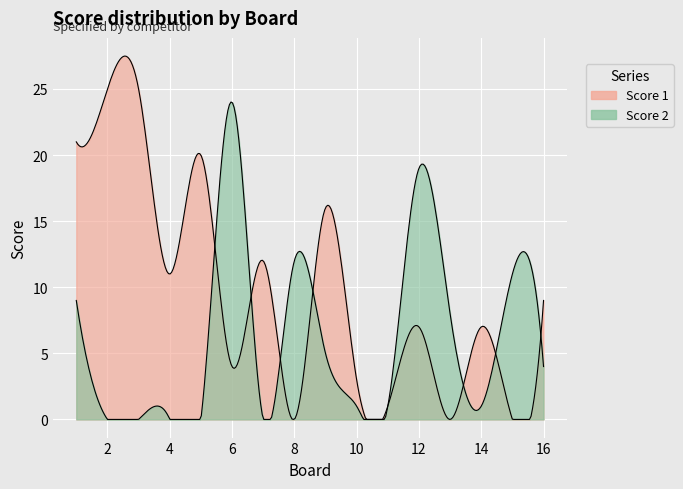

Reading left to right, extract all data points from this chart.

Score 1: 21	25	25	11	20	4	12	0	16	3	1	7	0	7	0	9
Score 2: 9	0	0	0	0	24	0	12	5	1	1	19	8	1	11	4